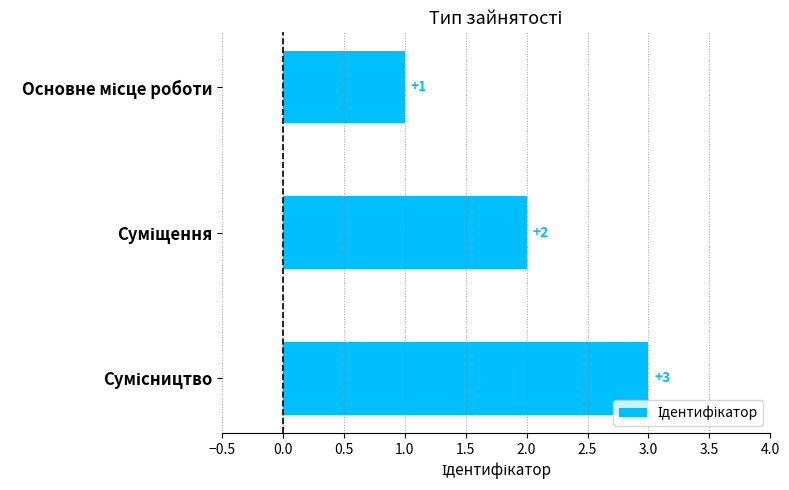

How many values are between 1 and 3?

3